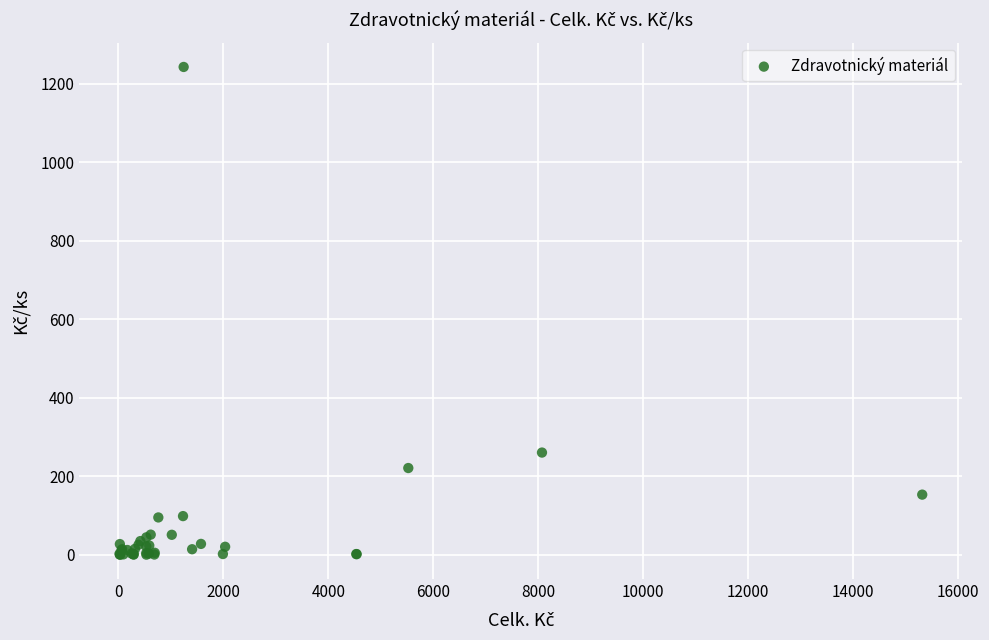

What Y value in the scatter plot is closest to 621?

260.3